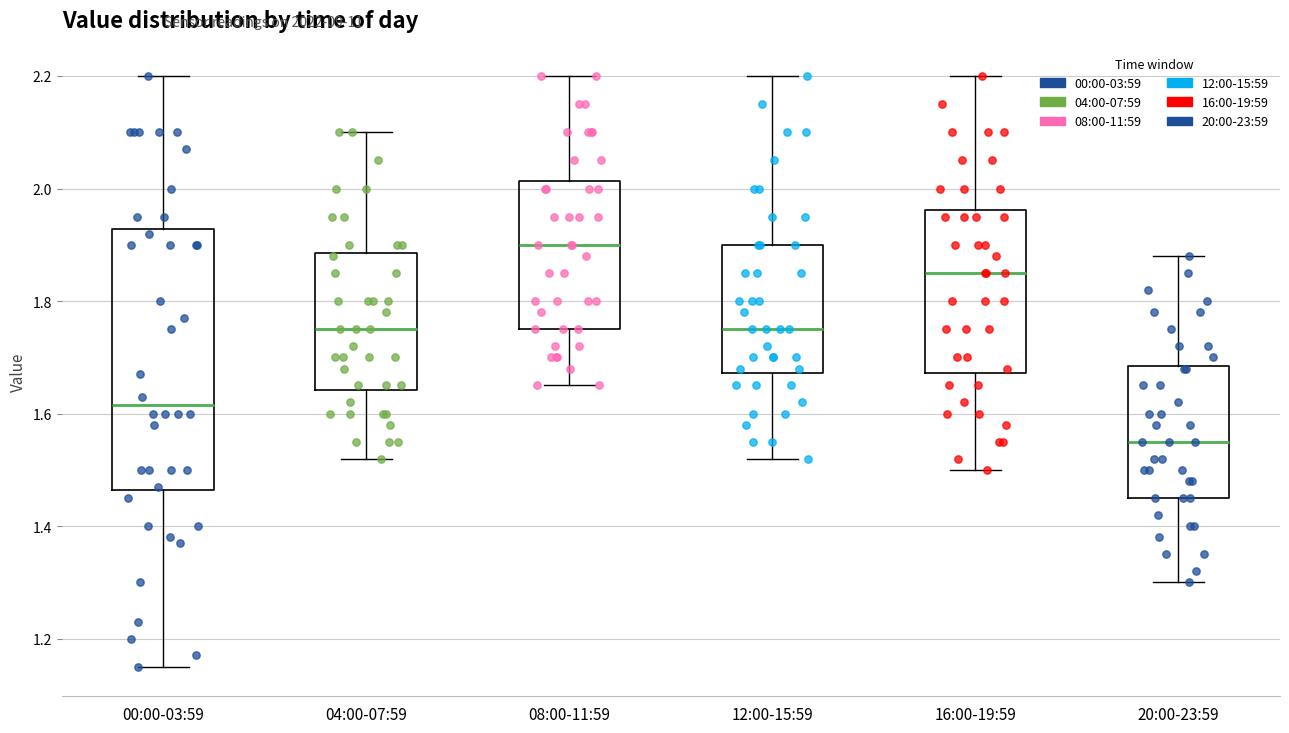

Where does the median line of the box for 00:00-03:59 sit on the y-axis? The values are not printed on the chart, so give them approximately, as read against the axis.

1.62